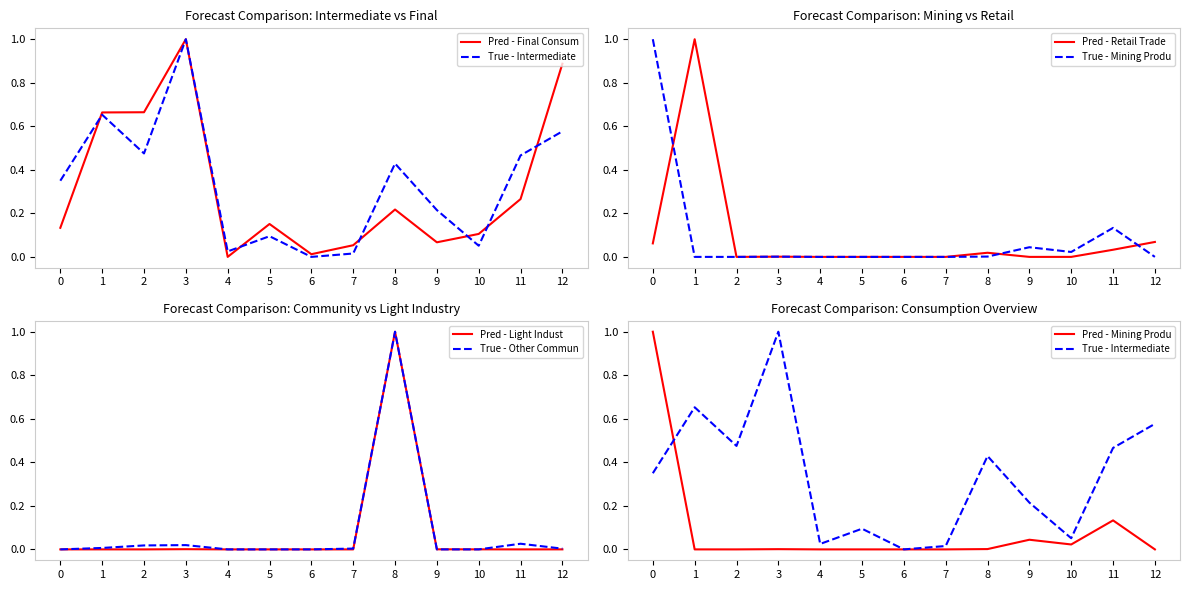

The value of Pred - Retail Trade at 10 is 0.5. True or false?

False